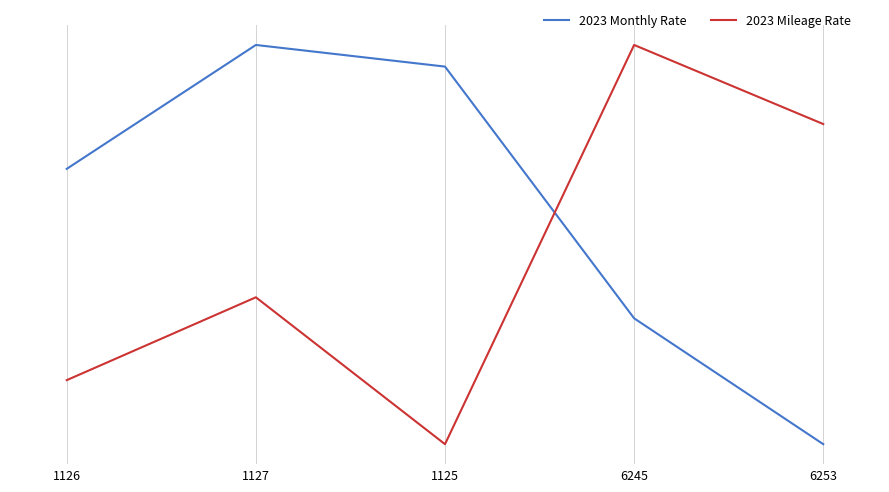

How many intersections are there between 2023 Monthly Rate and 2023 Mileage Rate?

1